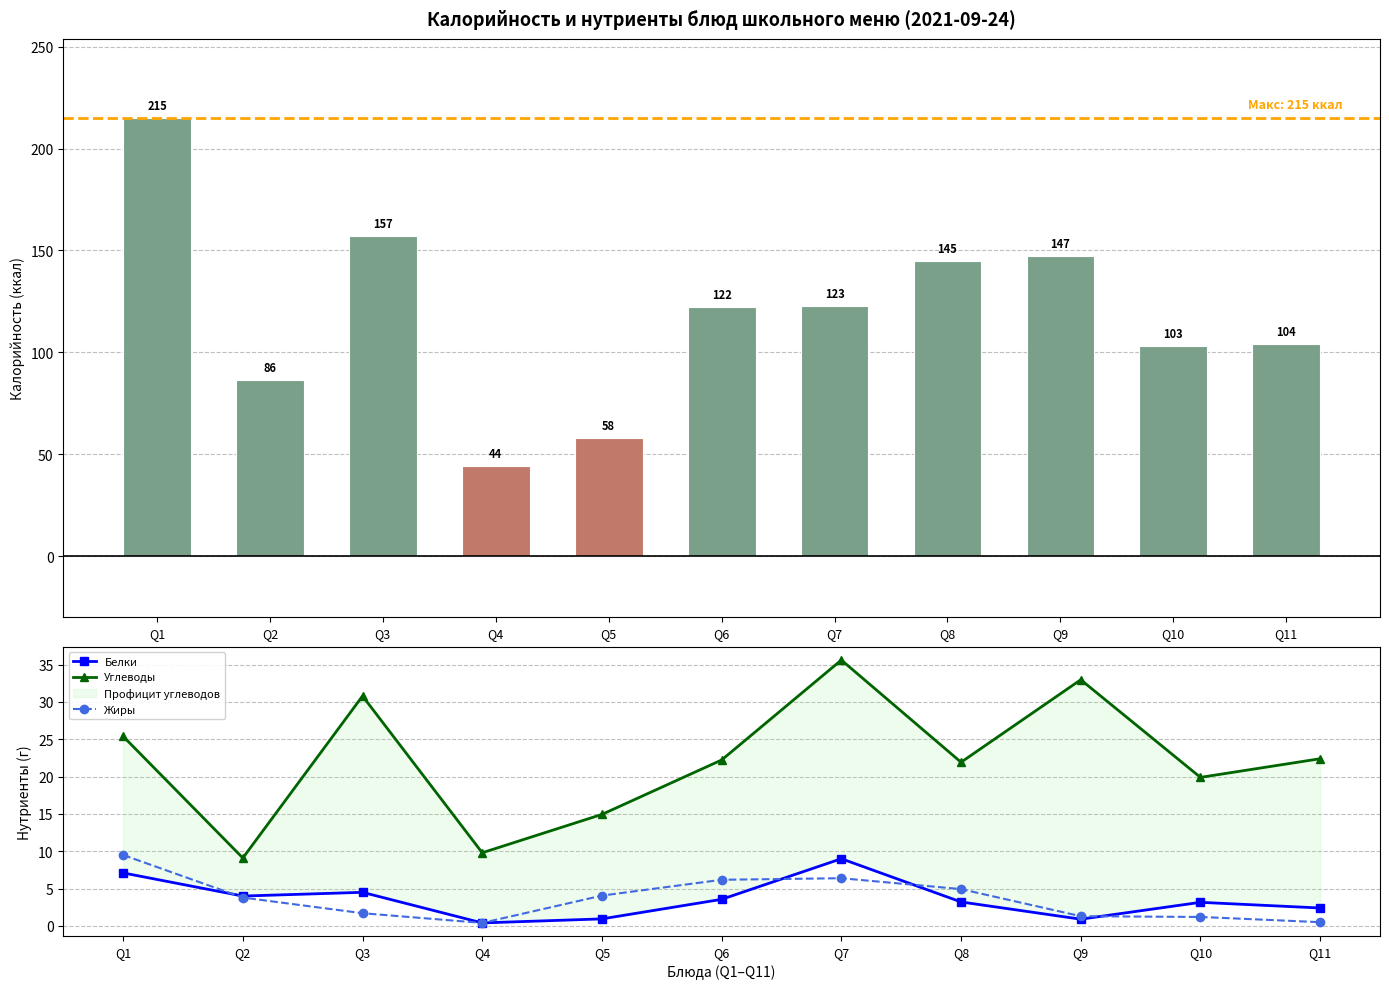

True or false: Жиры has a value of 1.2 at Q10.

True